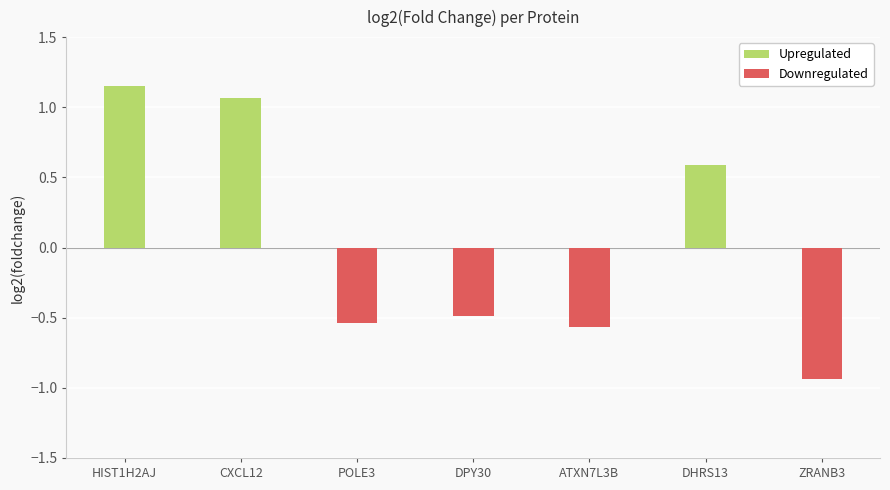

Which category has the lowest value in the Upregulated series?

DHRS13